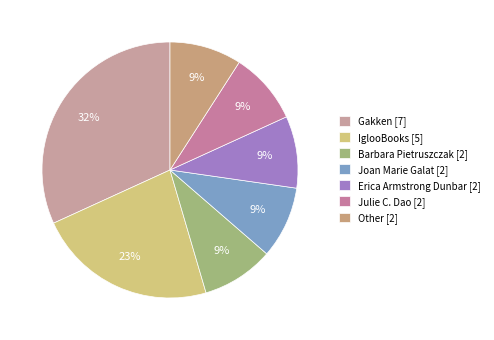

Does Erica Armstrong Dunbar [2] represent more than half of the total?

No